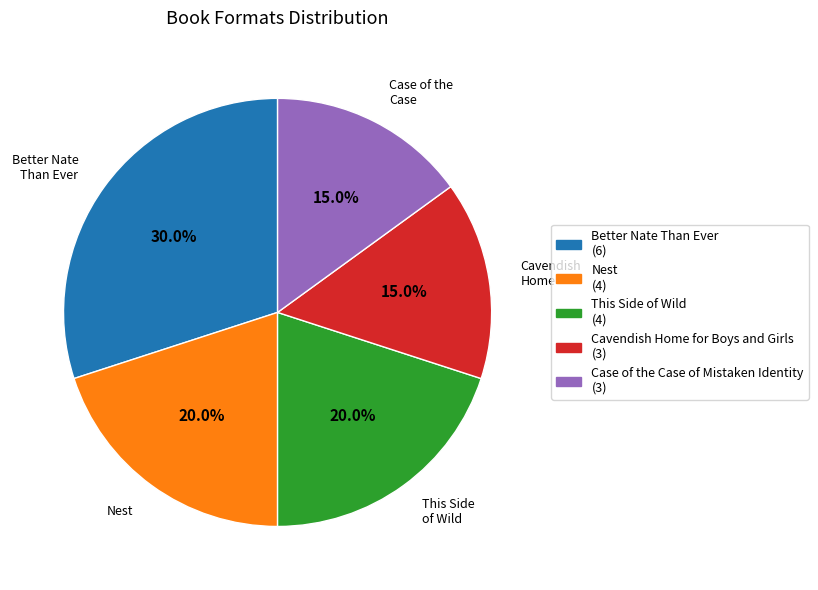

Is there a majority slice in this chart?

No